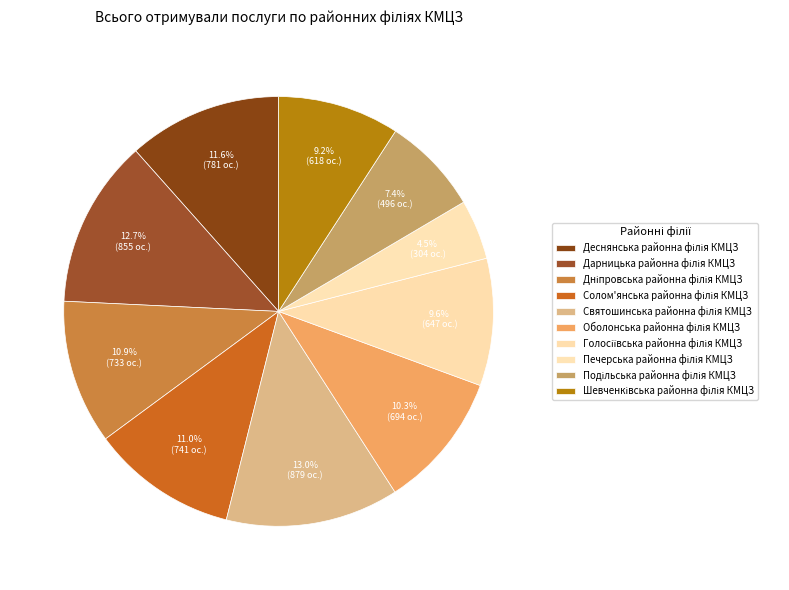

Do Солом'янська районна філія КМЦЗ and Подільська районна філія КМЦЗ together represent more than half of the pie?

No